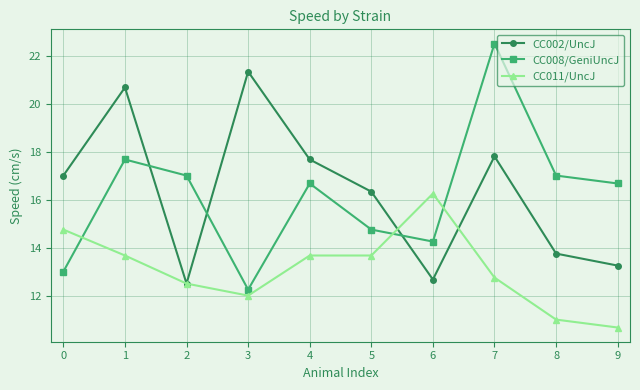

Is the value of CC008/GeniUncJ at 4 greater than the value of CC011/UncJ at 1?

Yes